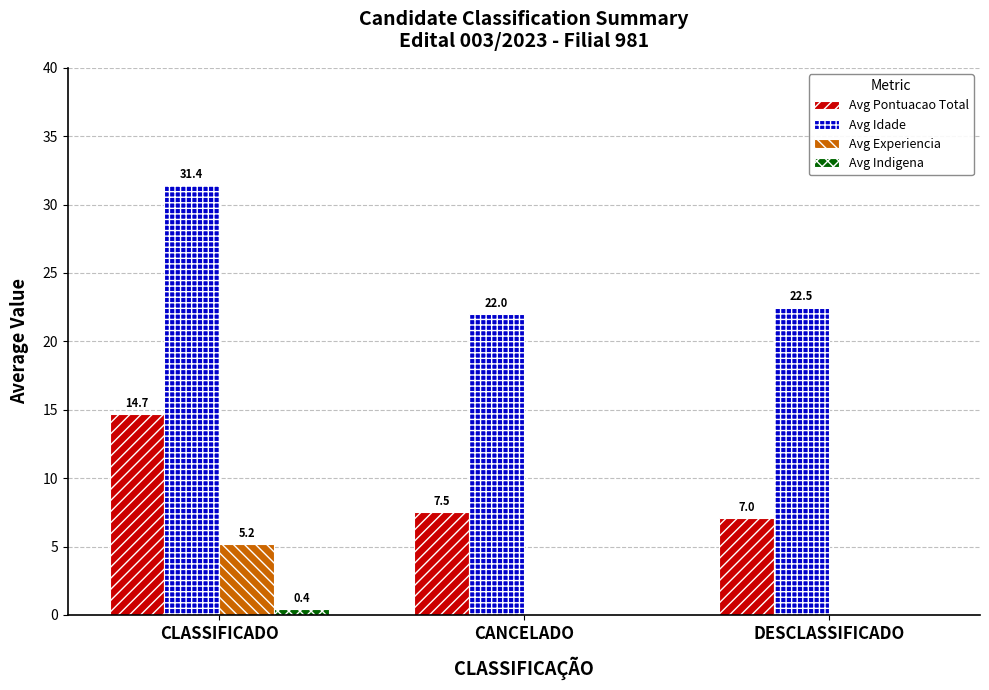

How many categories are shown in the chart?

3